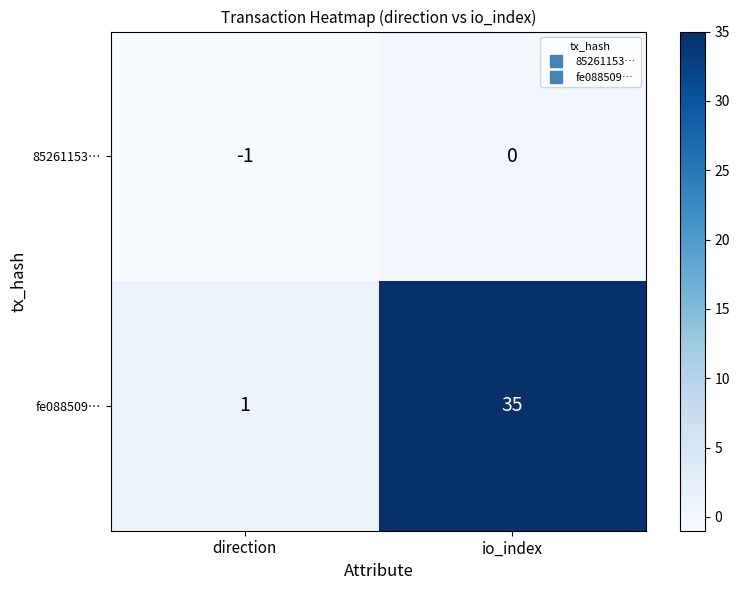

Which series changed the most between direction and io_index?

fe088509…